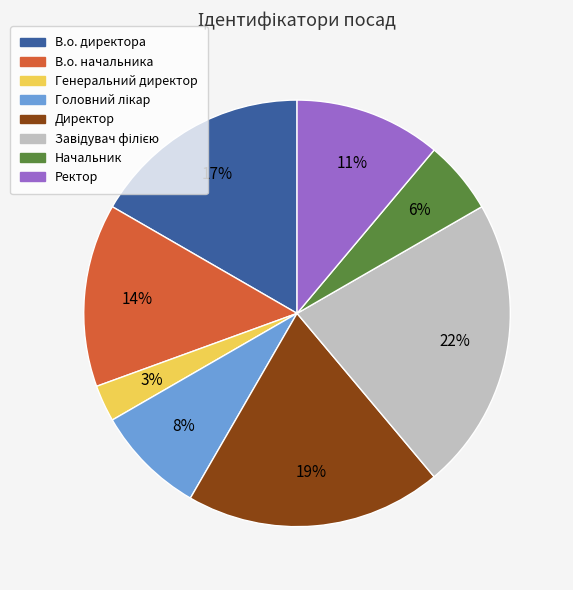

Is it true that Директор is 25% of the pie?

False